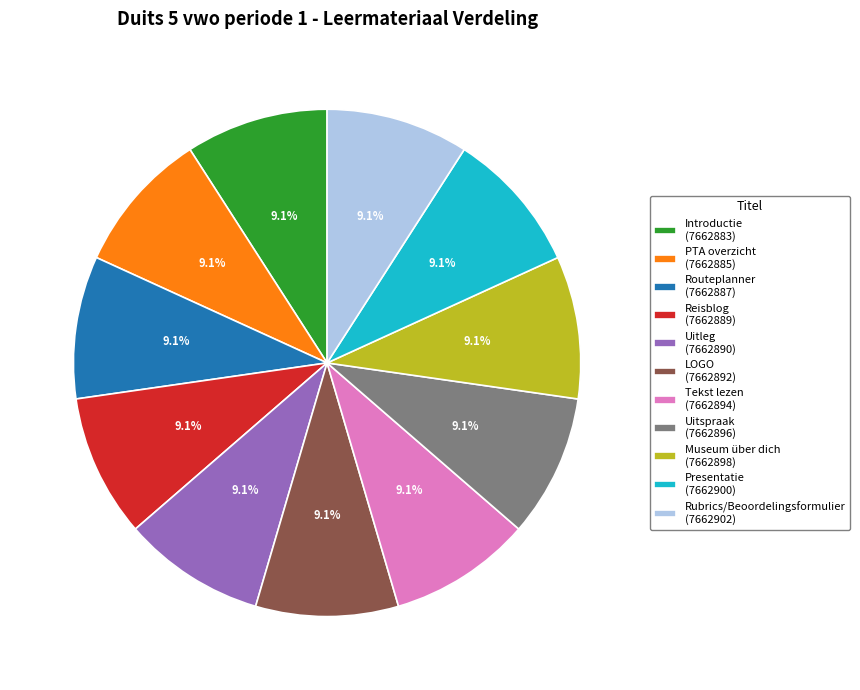

Is there any slice that represents more than half of the pie?

No